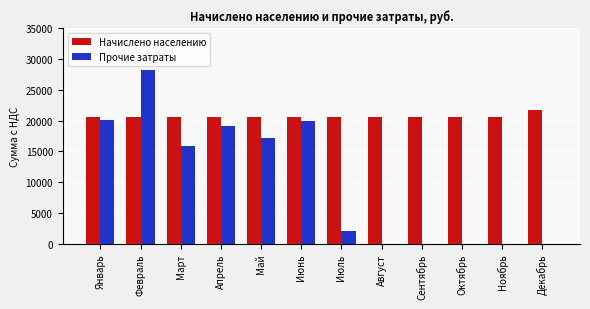

Are the bars horizontal?

No